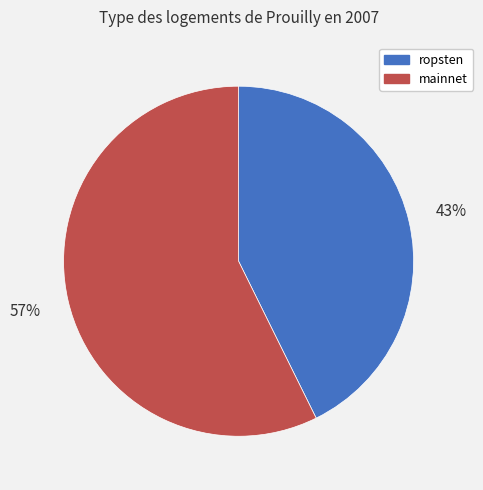

Which category has the smallest portion of the pie?

ropsten